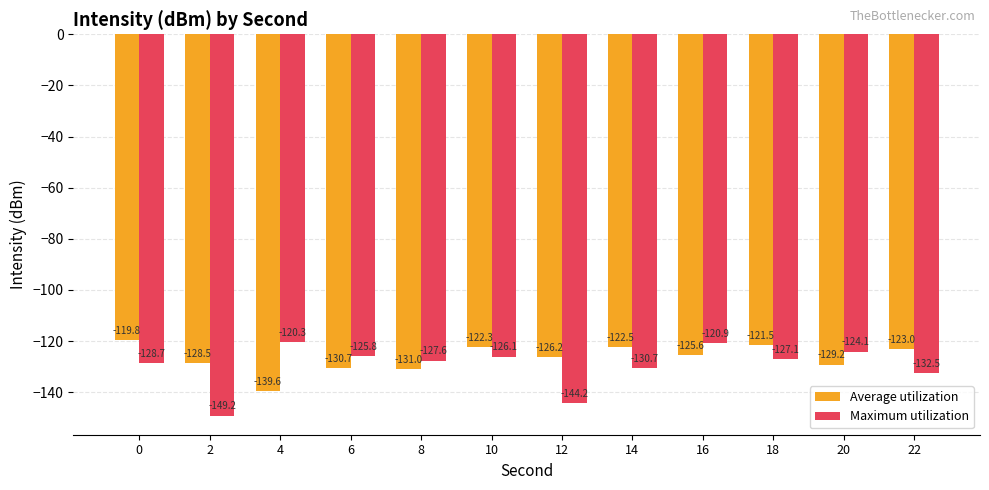

What is the average value of the Maximum utilization series?

-129.8